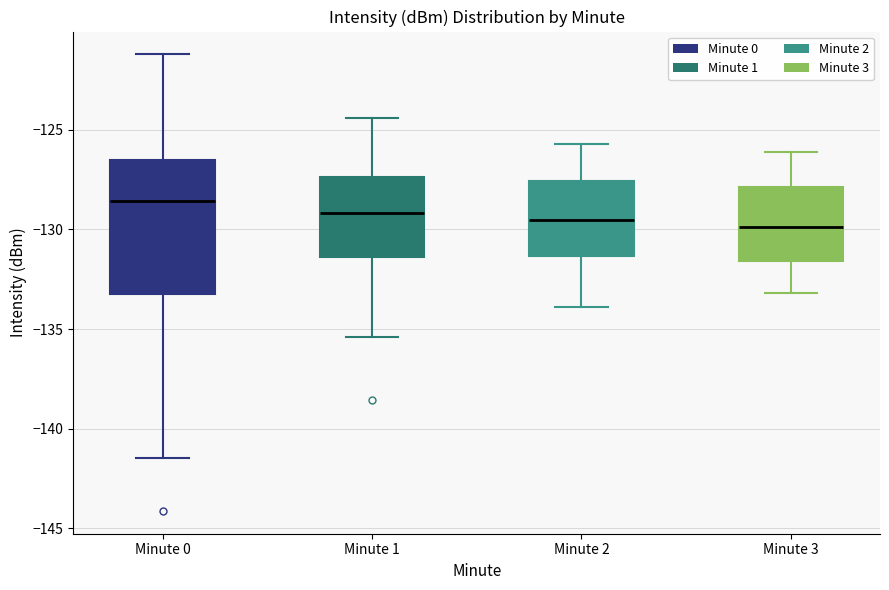

Where is the lower edge of the box for Minute 3 on the y-axis? The values are not printed on the chart, so give them approximately, as read against the axis.

-131.5